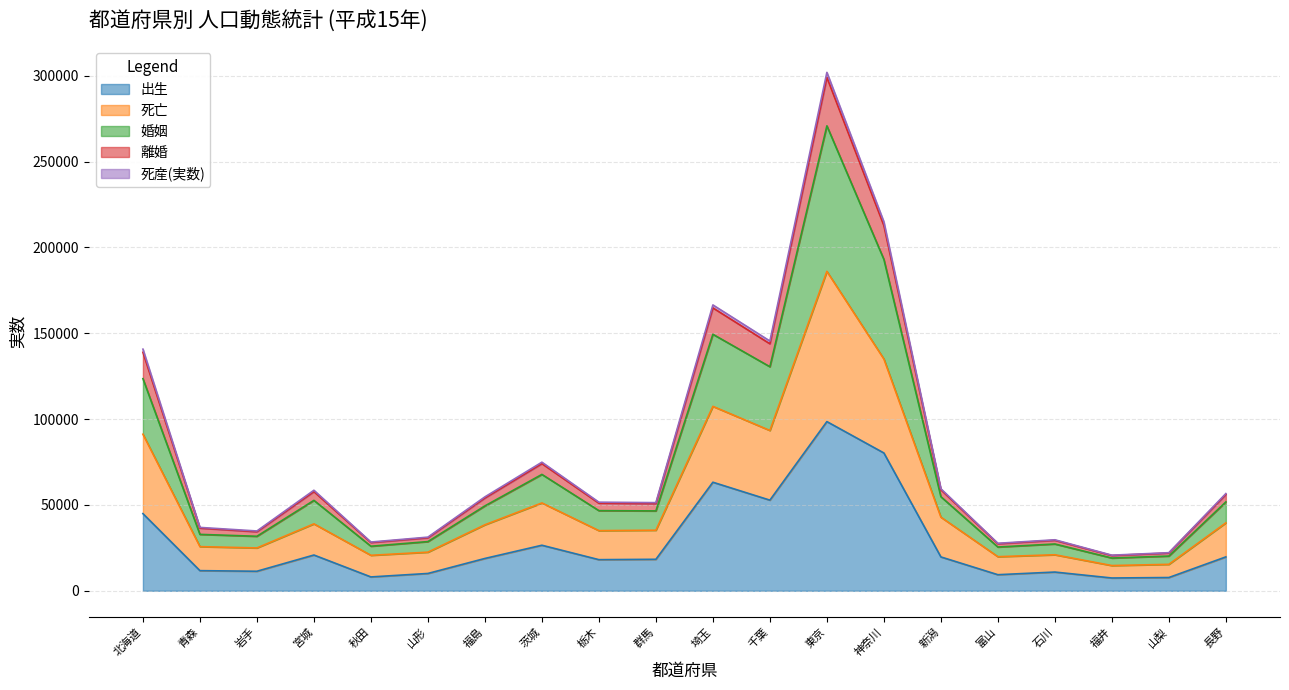

In 出生, how many points are lower than both neighbors (excluding endpoints)?

6